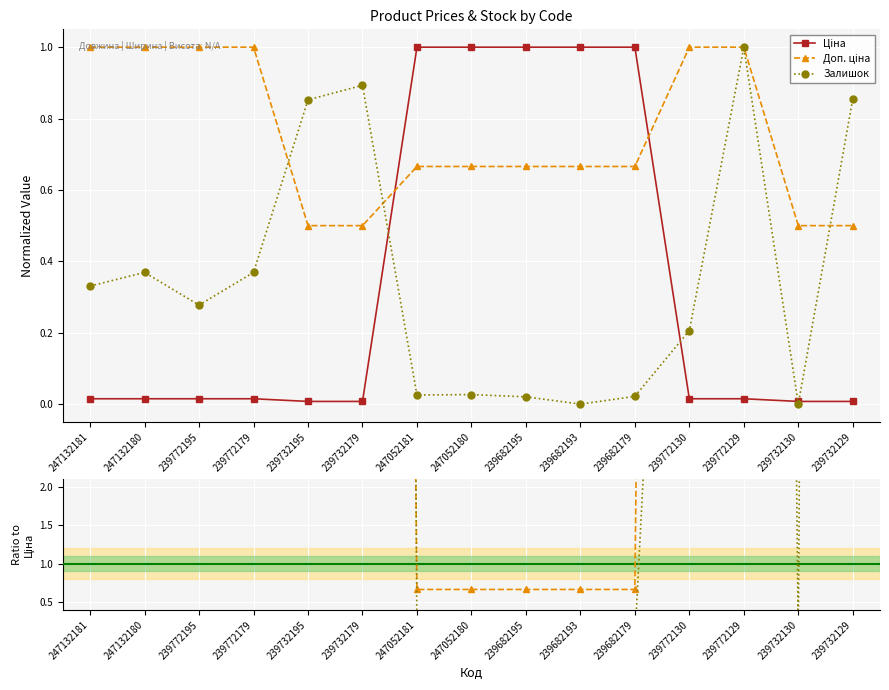

What are all the series names shown in the legend?

Ціна, Доп. ціна, Залишок, Доп. ціна / Ціна, Залишок / Ціна